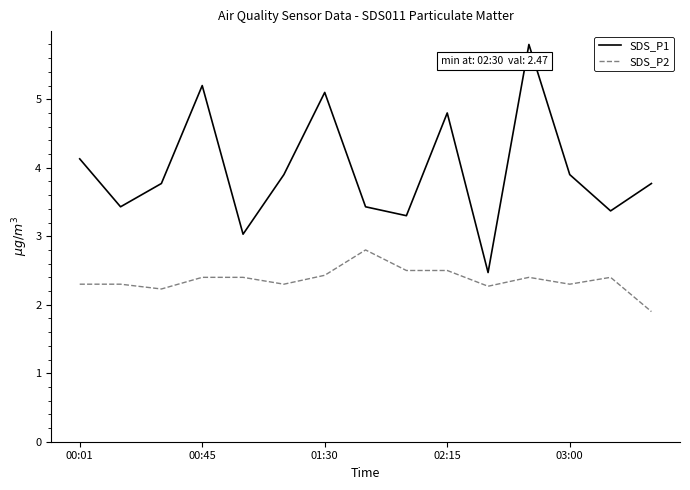

List the series in order of their overall mean, lowest first.

SDS_P2, SDS_P1